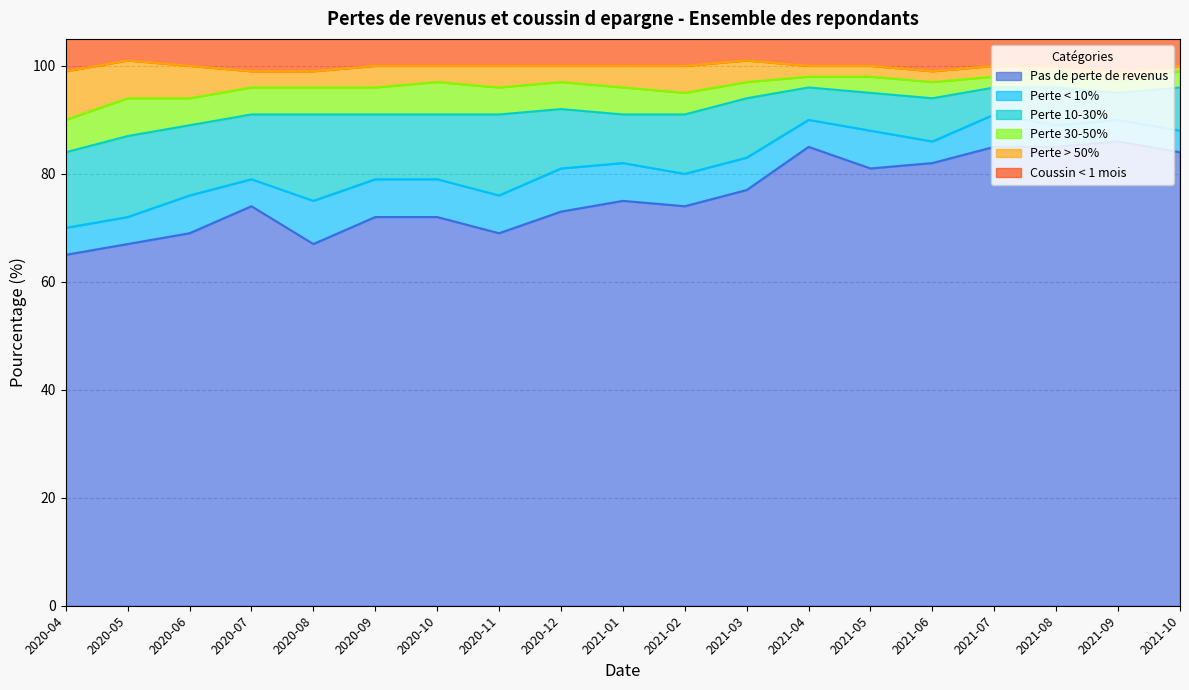

Where does the Perte > 50% series first go above 3?

2020-04